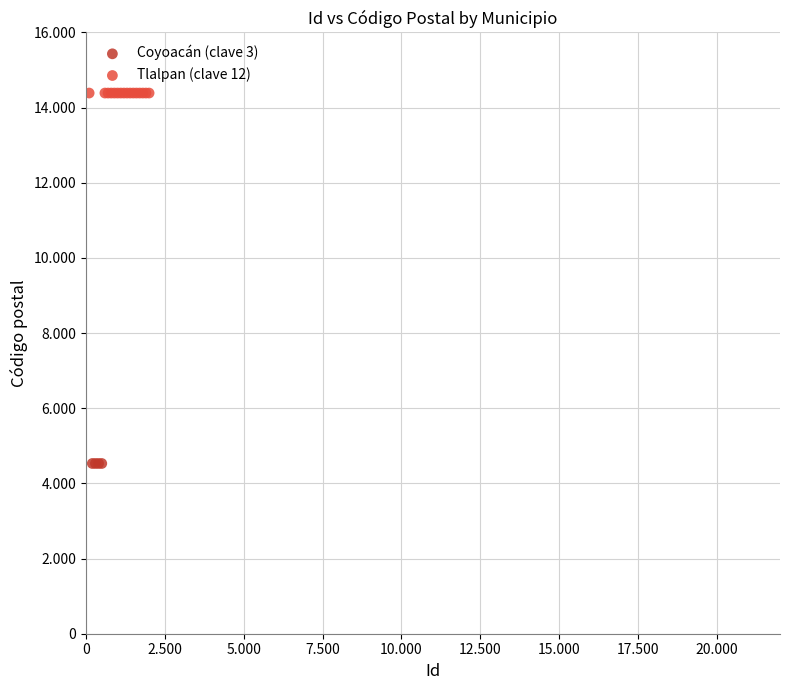

What are all the series names shown in the legend?

Coyoacán (clave 3), Tlalpan (clave 12)